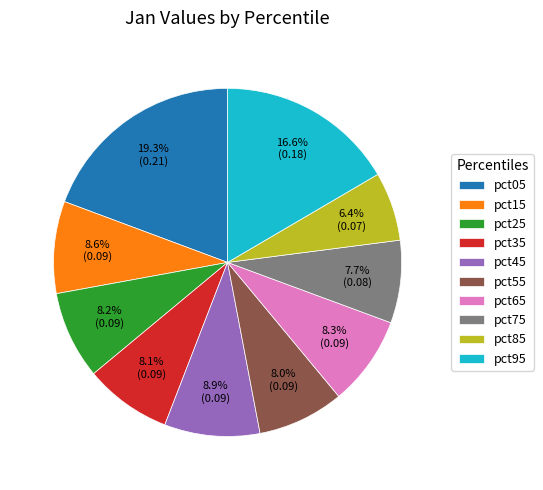

Which category has the biggest portion of the pie?

pct05